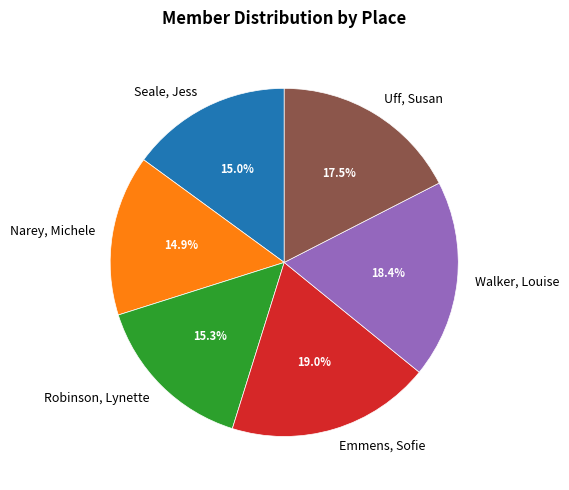

What is the total percentage of Narey, Michele and Seale, Jess?

29.9%